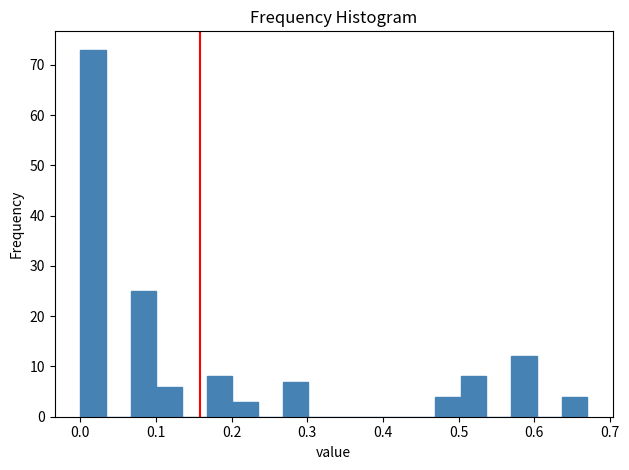

Read against the x-axis, roughly where is the centre of the tallest bar?

0.02